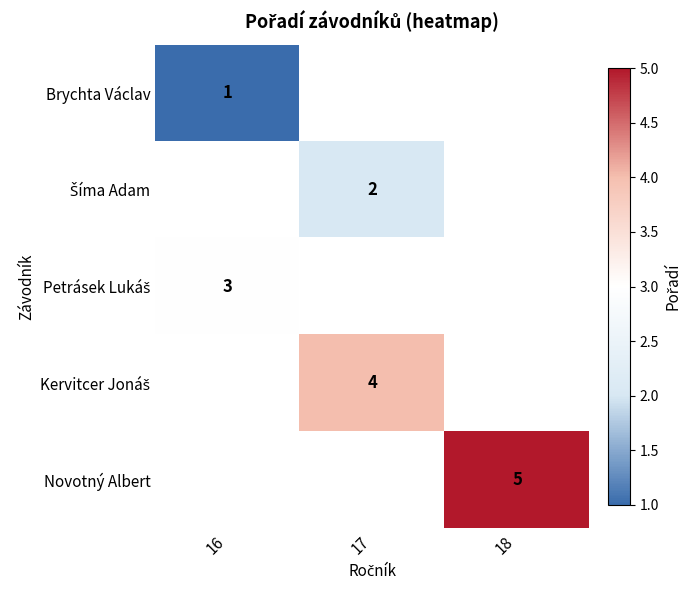

Is it true that Novotný Albert equals 5 at 18?

True